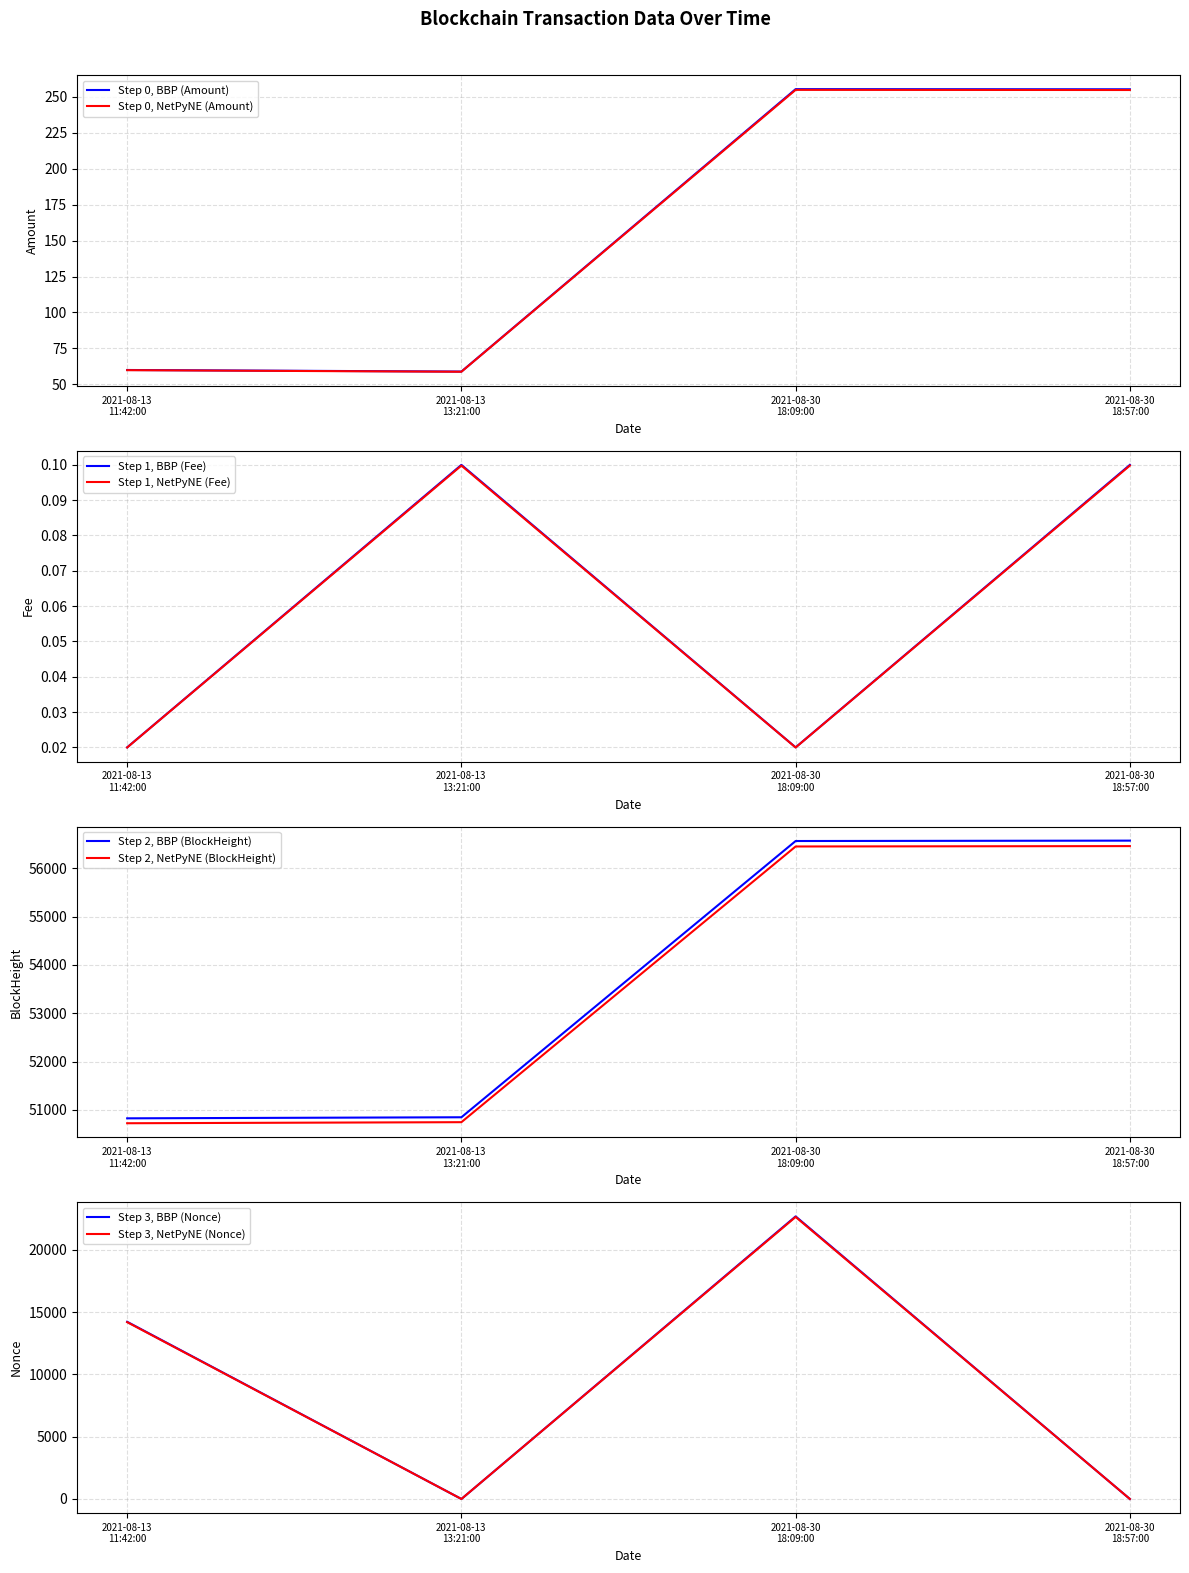

Reading left to right, transcribe all the data shown in this chart.

Amount: 60.0	58.9	255.3	255.2
Fee: 0.0	0.1	0.0	0.1
BlockHeight: 50825.0	50847.0	56565.0	56573.0
Nonce: 14231.0	0.0	22697.0	1.0